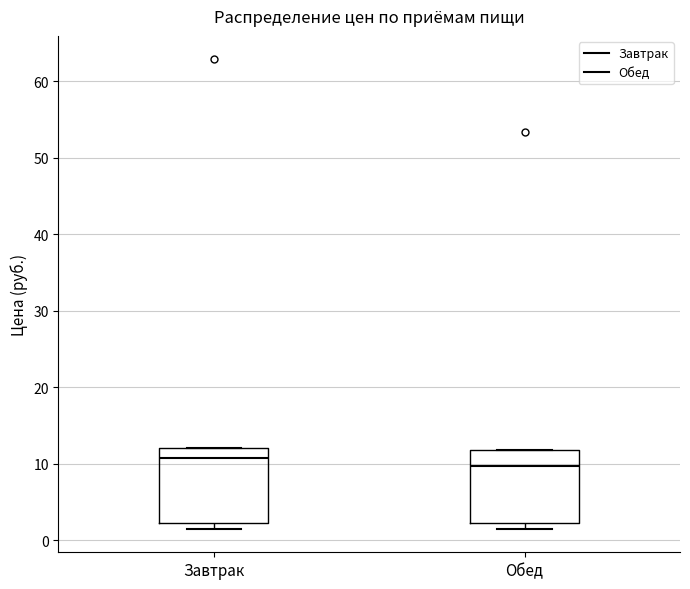

Which box has the highest median line?

Завтрак